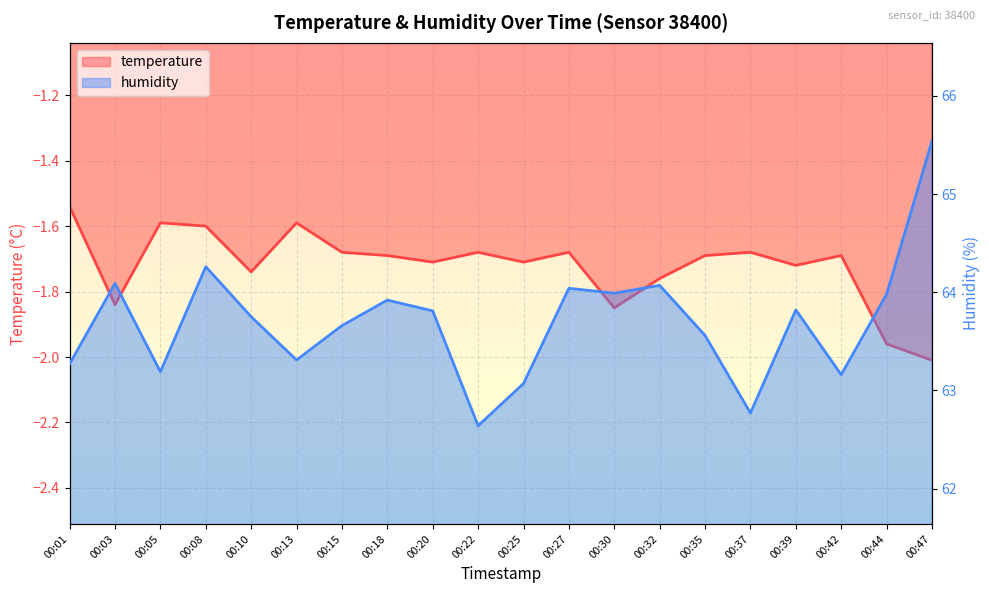

Which has a higher value, 00:03 or 00:22?

00:22